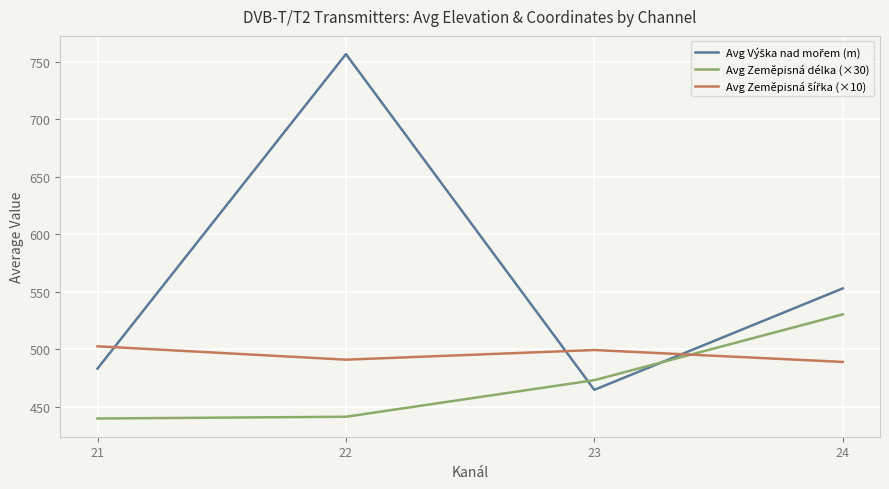

What is the spread (max minus min) of values at 22?

315.1